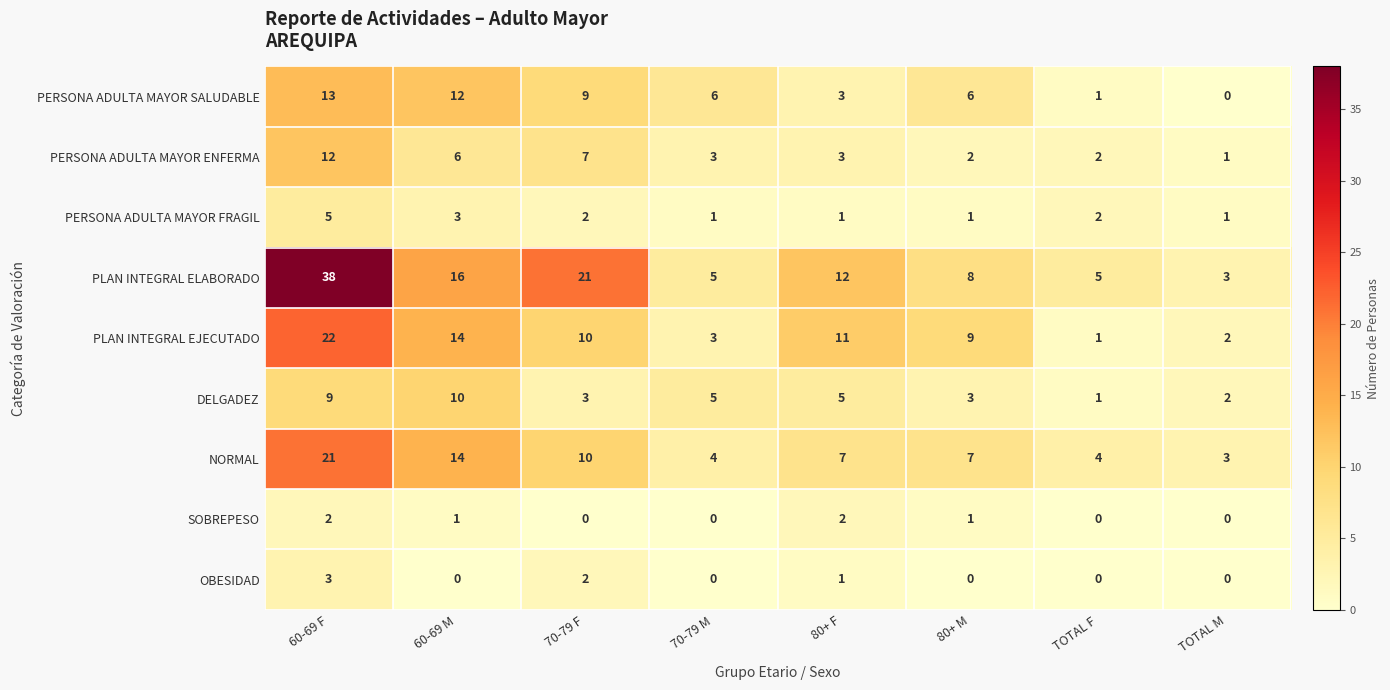

What is the sum of the PERSONA ADULTA MAYOR ENFERMA values at TOTAL M and 60-69 M?

7